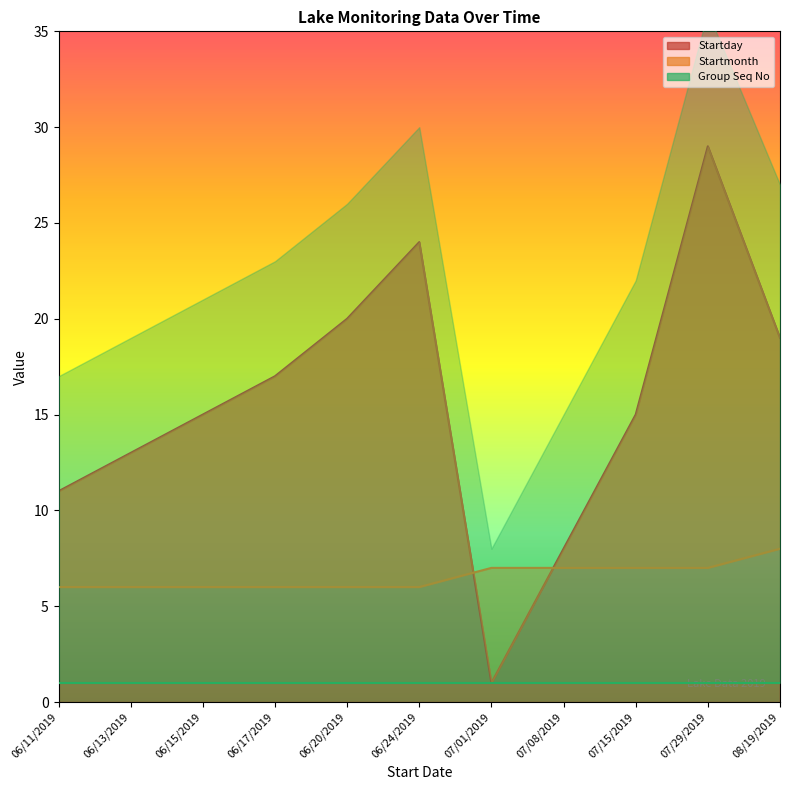

True or false: Startmonth has more than 0 interior local peaks.

False